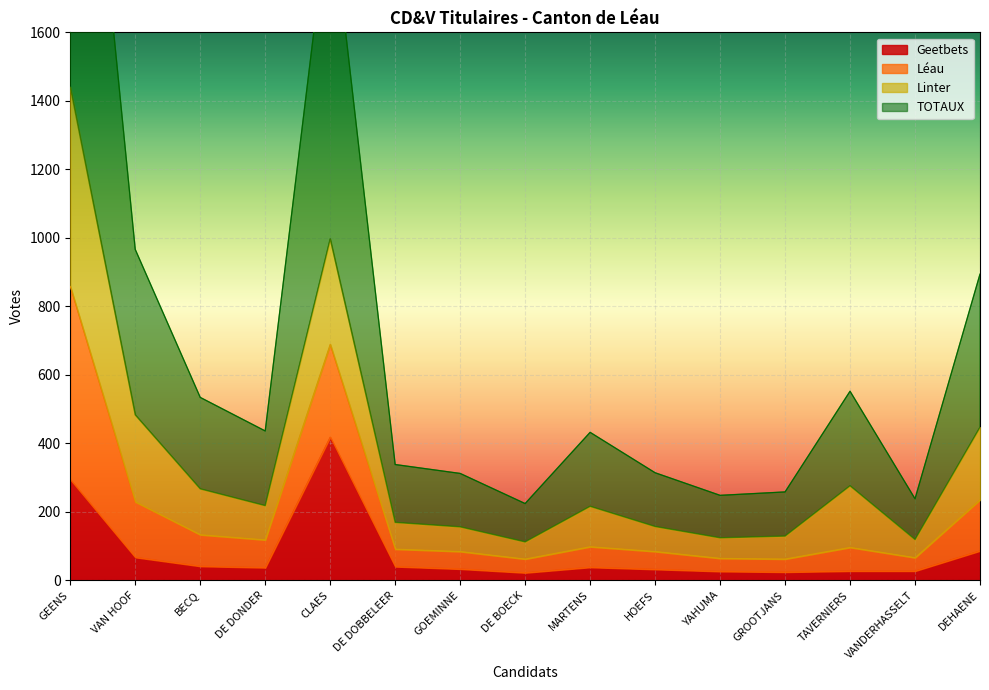

The value of Geetbets at MARTENS is 38. True or false?

True